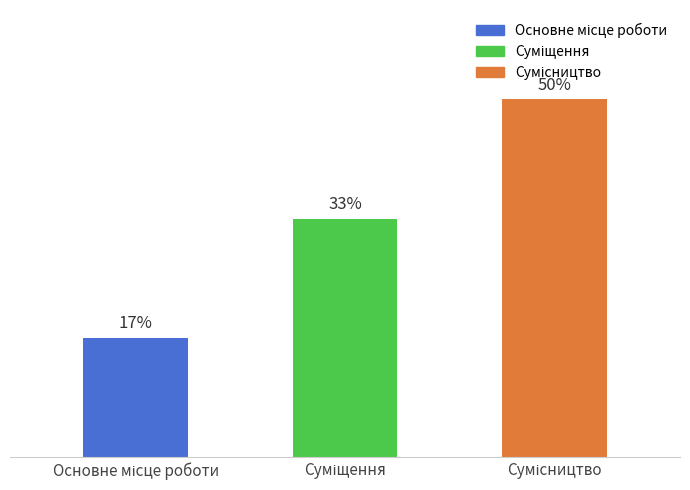

Is it true that the value at Суміщення is 3?

False